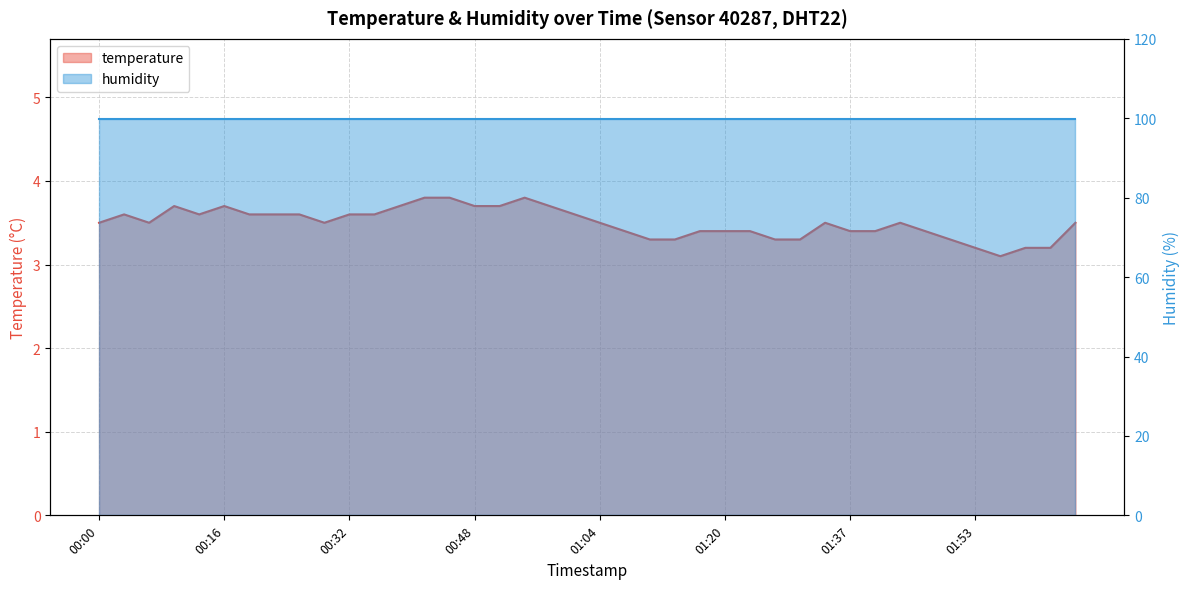

At which label is the value closest to 3?

01:56